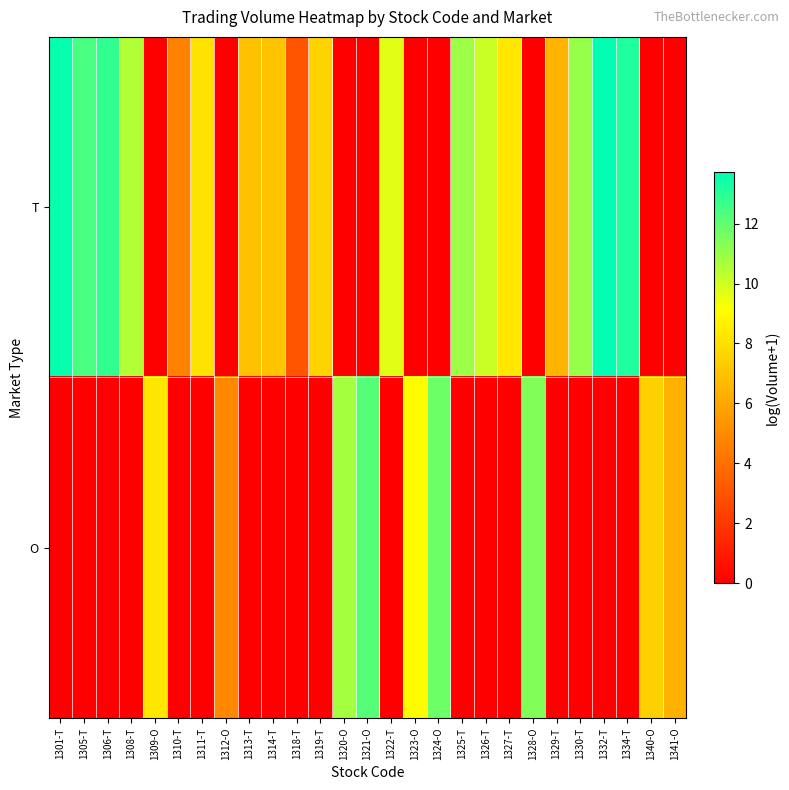

What is the total value across all series at 1334-T?

13.2